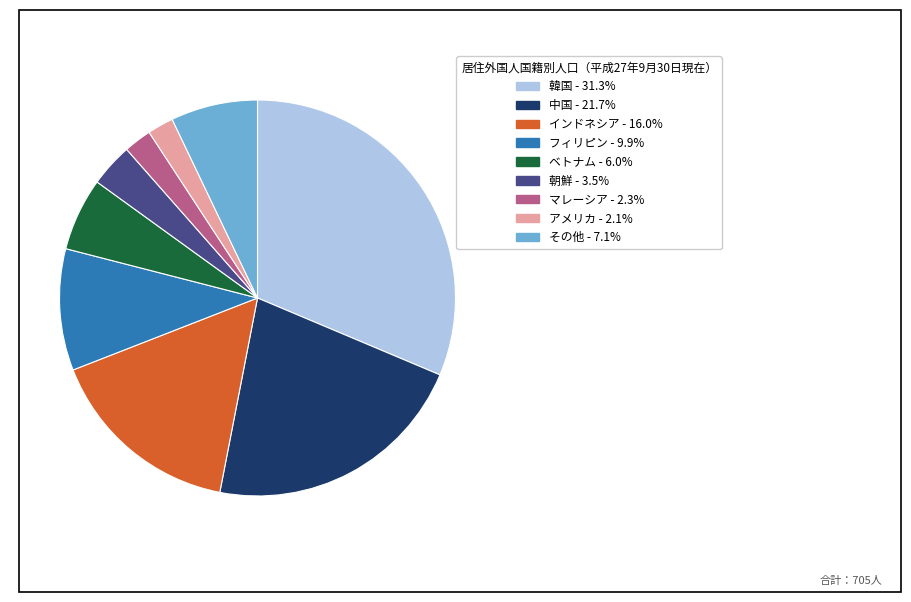

Between 韓国 and フィリピン, which is larger?

韓国